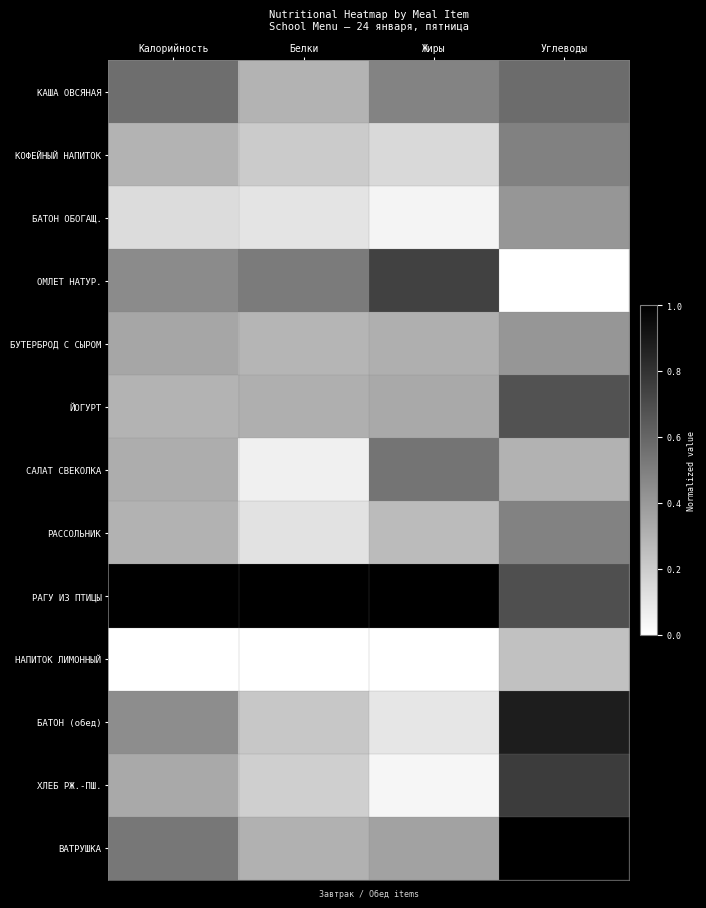

At which category is the sum across all series the highest?

Углеводы